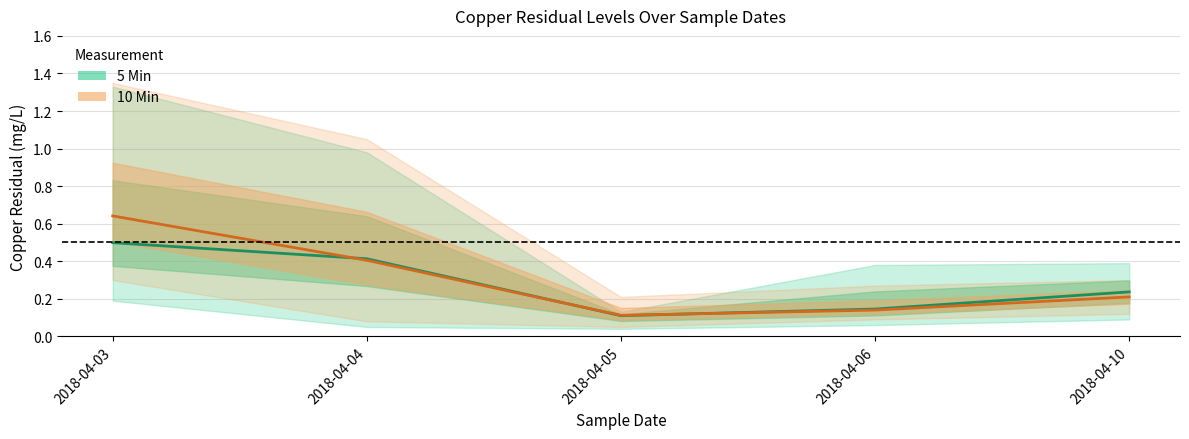

Where is 5 Min mean nearest to the value 0?

2018-04-05